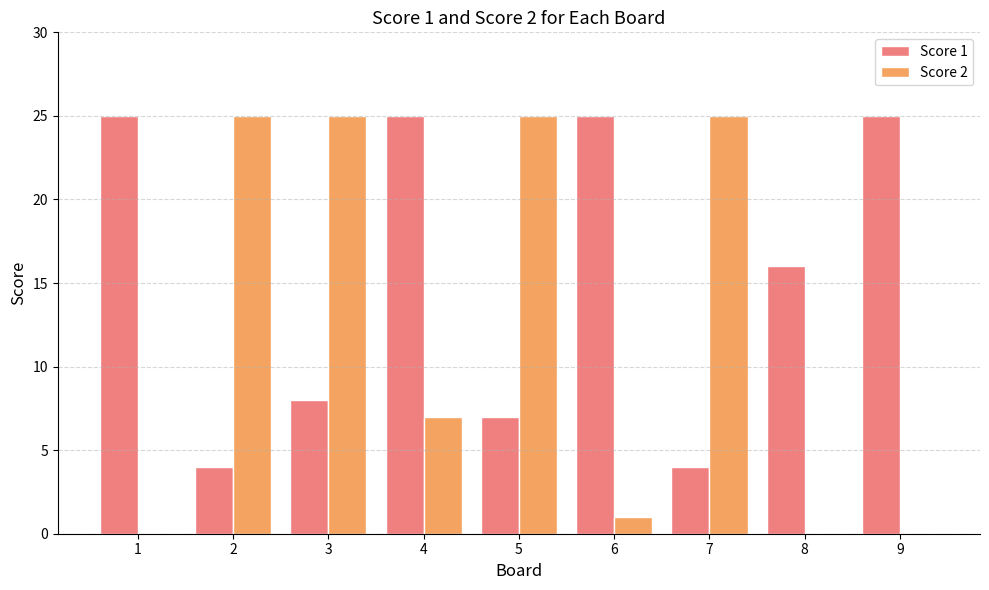

True or false: Score 1 has a value of 40 at 9.

False